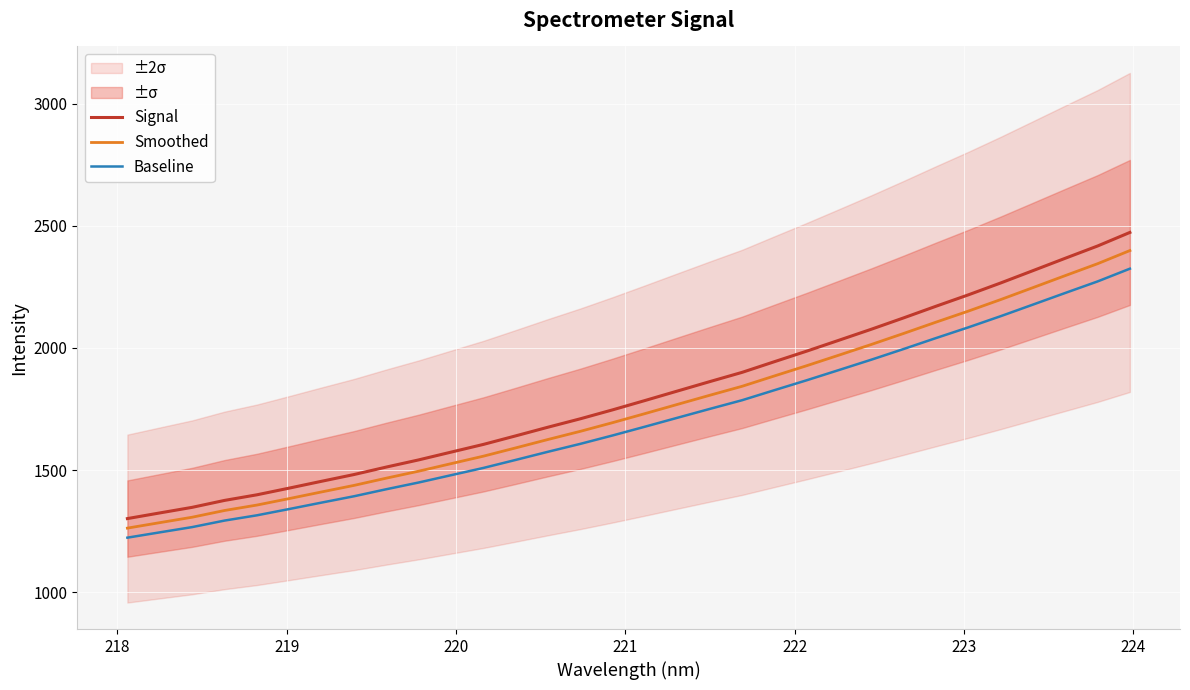

True or false: Signal and Baseline intersect in this chart.

False